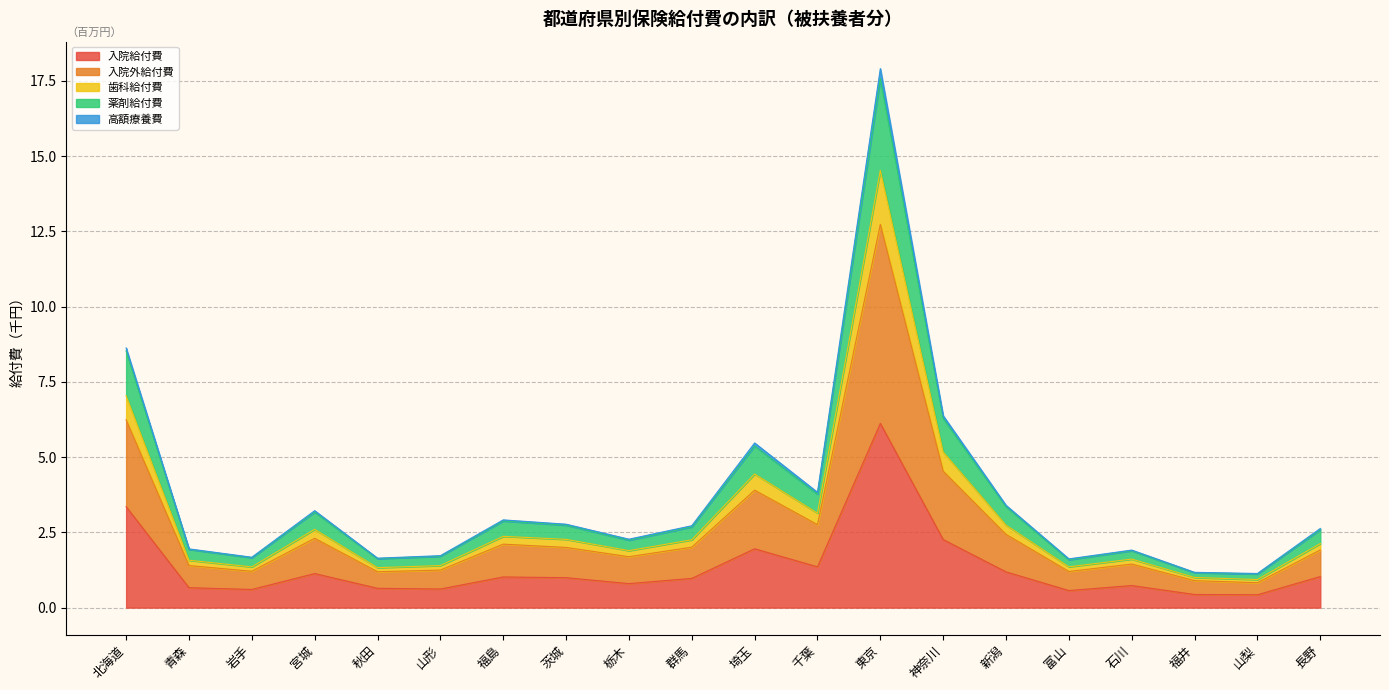

Is it true that 薬剤給付費 equals 2.4 at 山形?

False